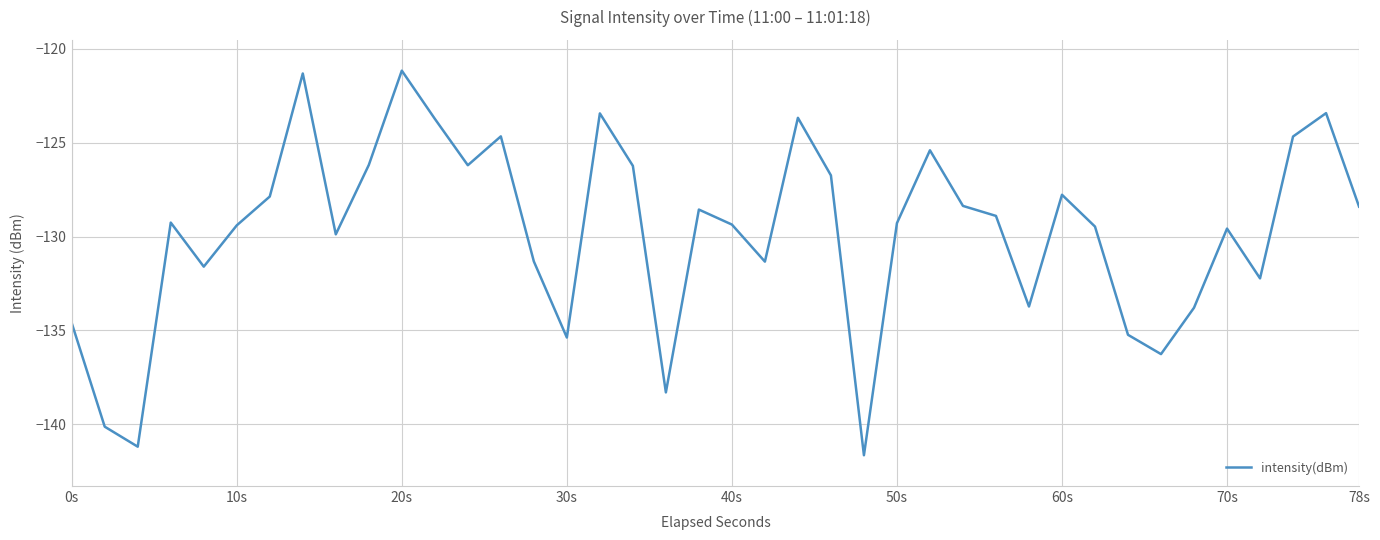

What is the average value?

-129.7